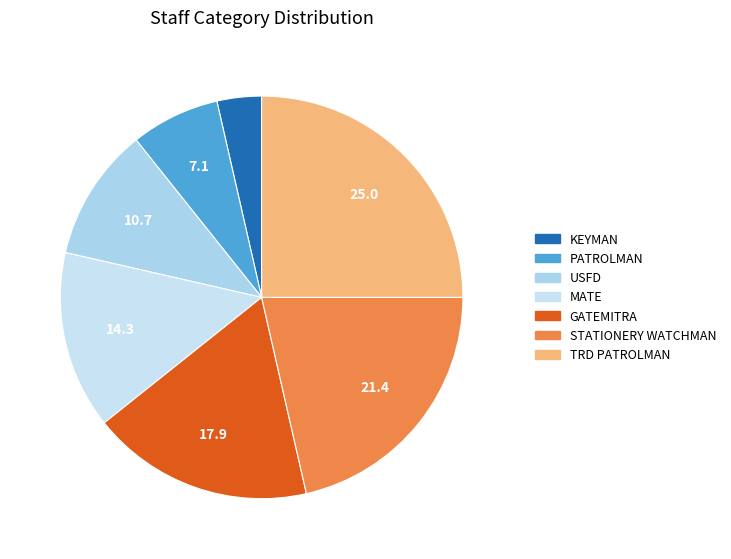

Which category has the biggest portion of the pie?

TRD PATROLMAN